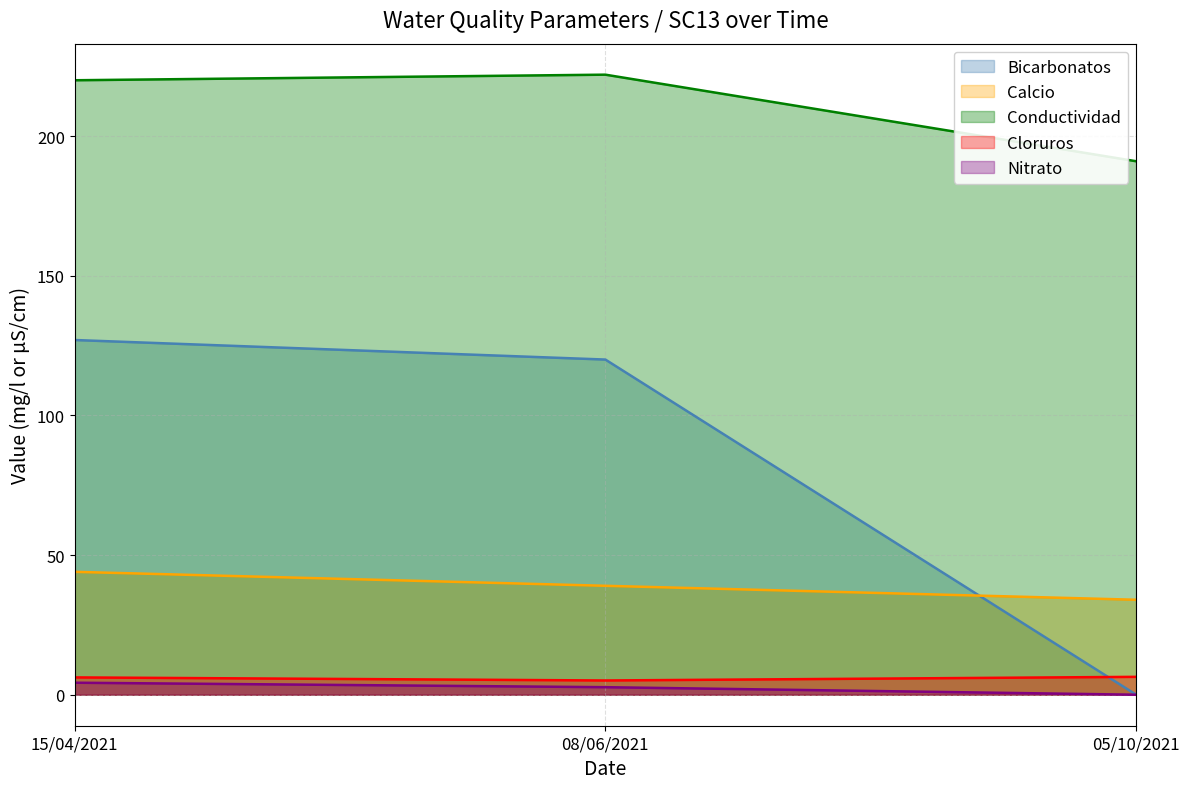

What is the sum of the Calcio values at 15/04/2021 and 08/06/2021?

83.0